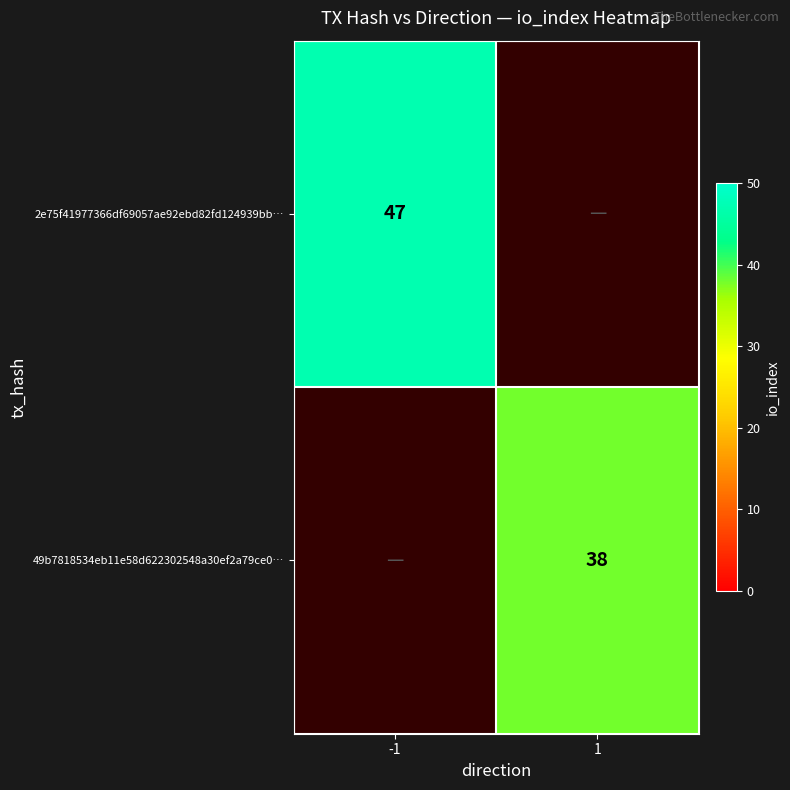

Which category has the highest value across all series?

-1